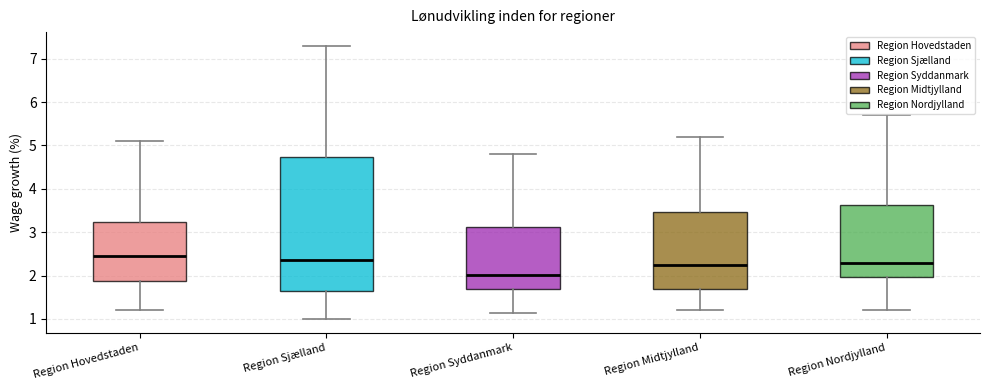

Which box is the tallest, from its lower edge to its upper edge?

Region Sjælland